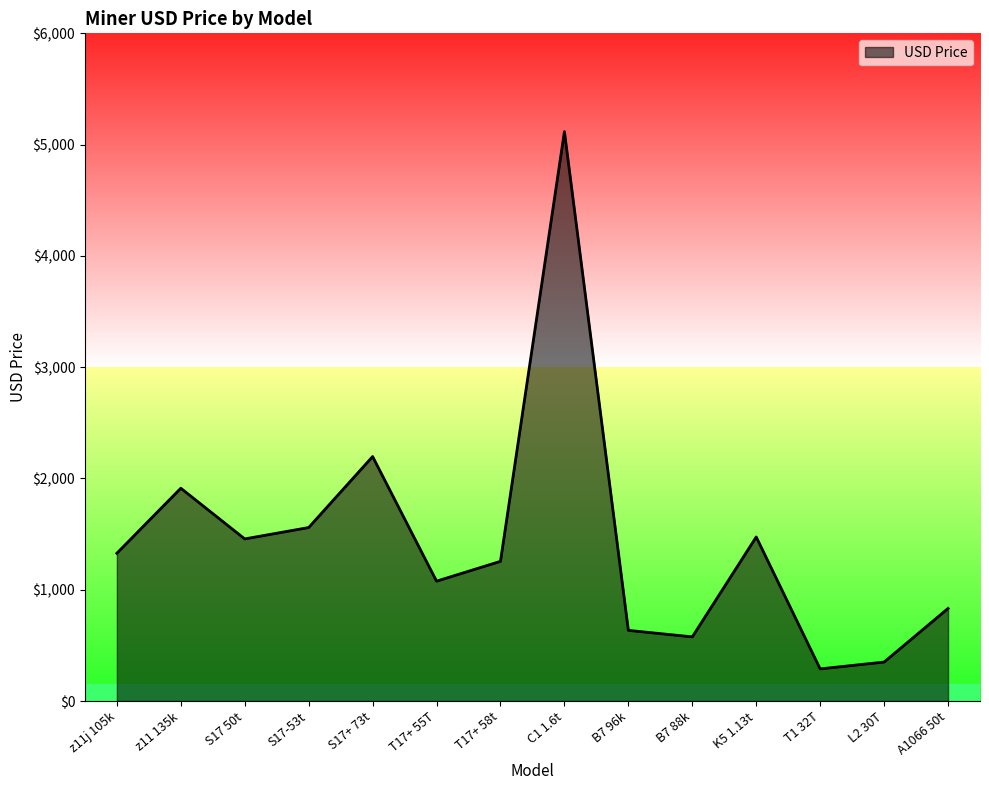

What is the difference between the values at L2 30T and z11 135k?

1562.0